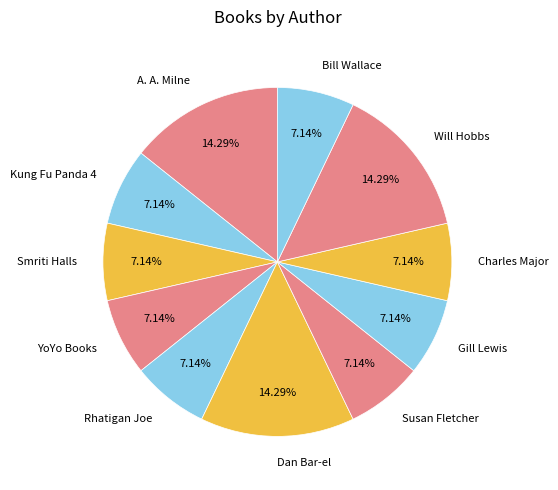

How many segments does this pie chart have?

11